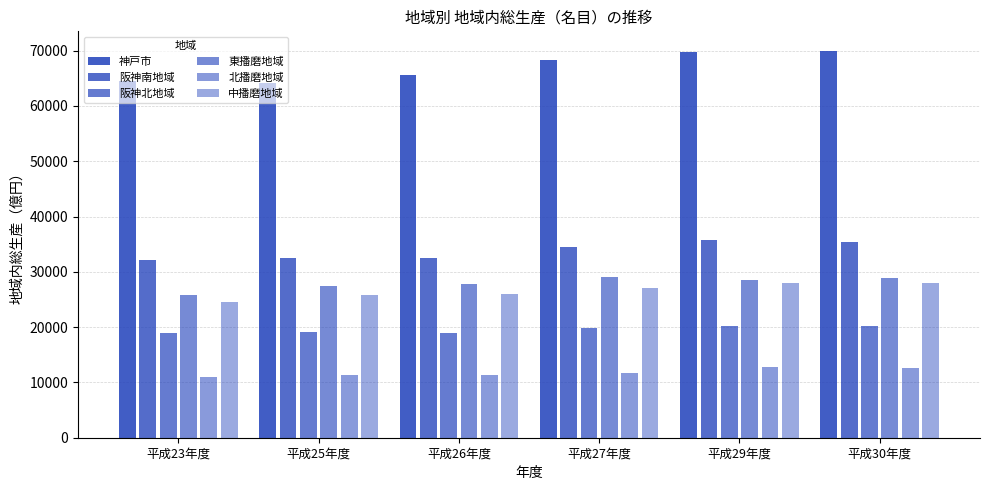

What position from the left is 平成26年度?

3